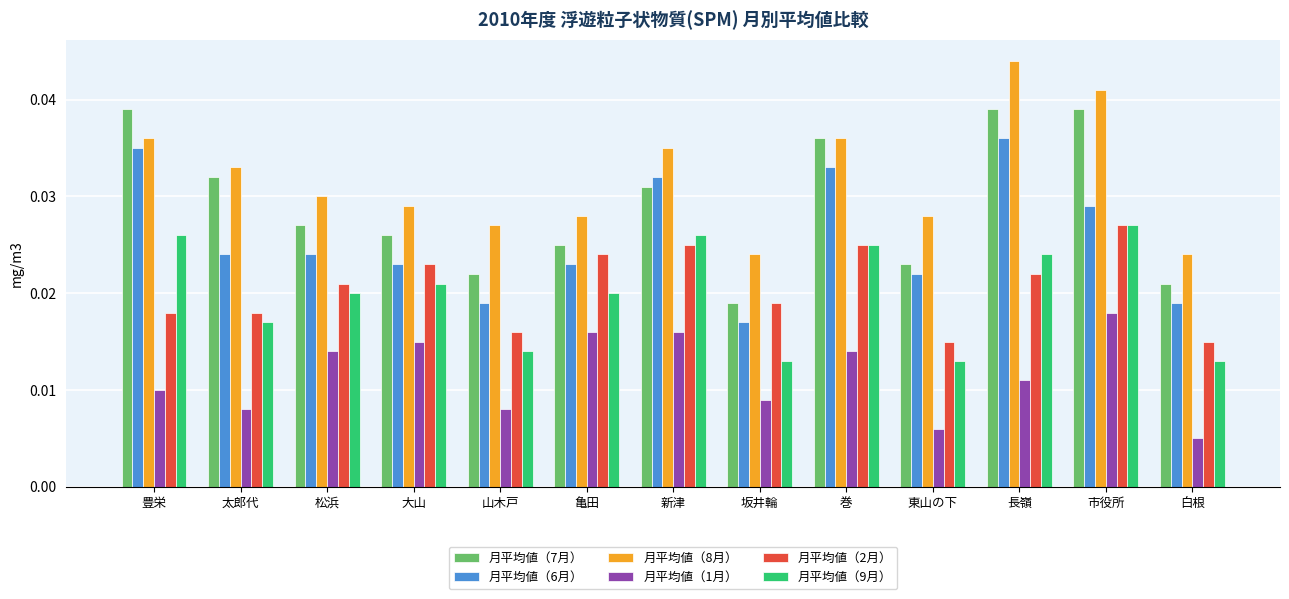

How many 月平均値（8月） values are between 0 and 1?

13